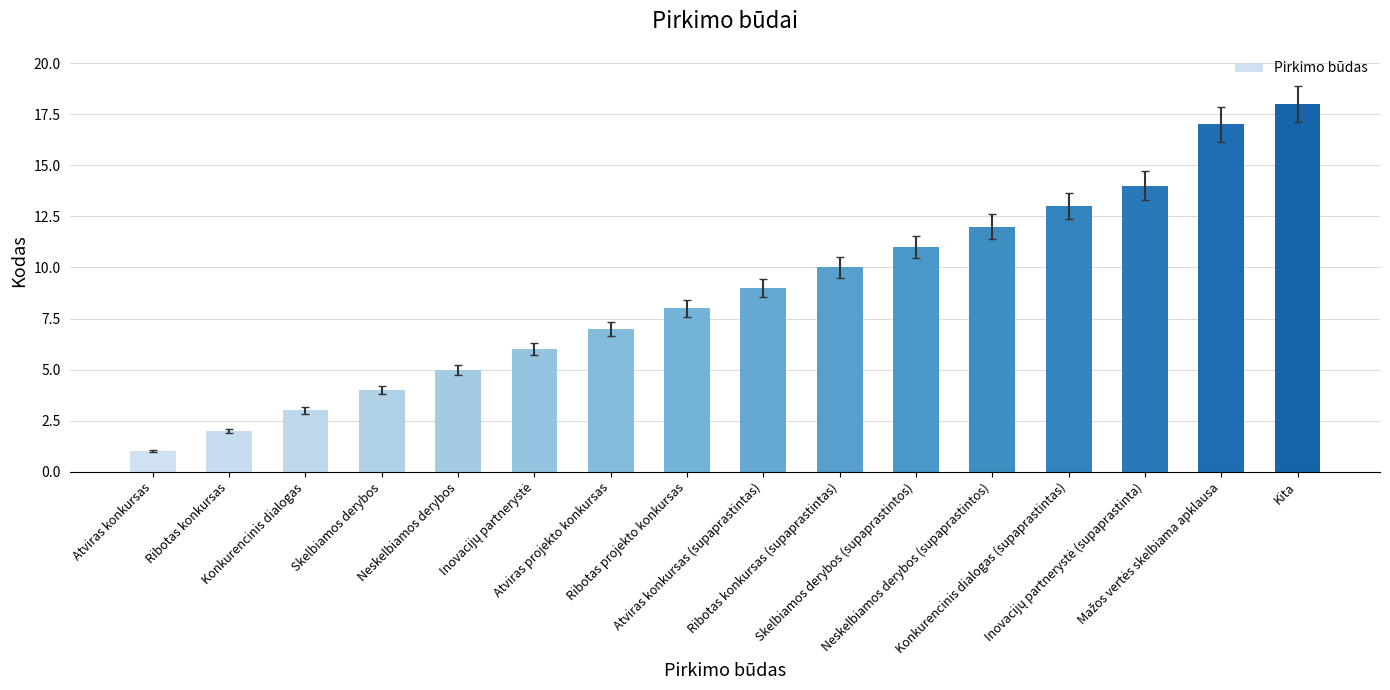

What is the maximum value shown in the chart?

18